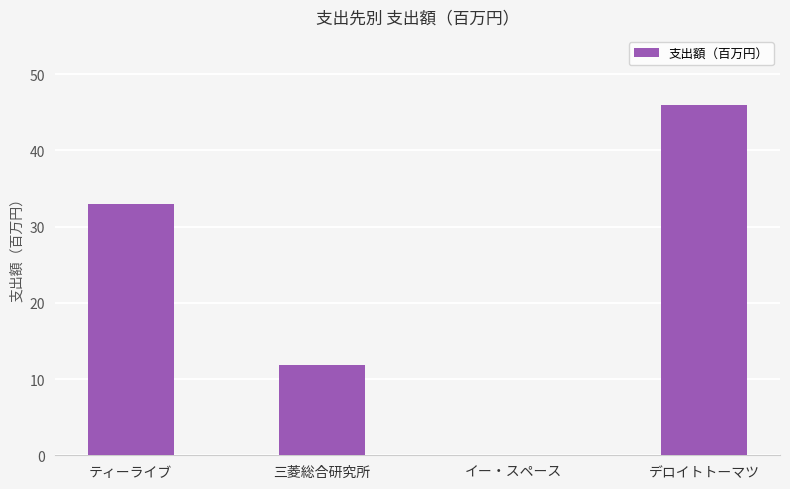

True or false: the data shows 69.0 at デロイトトーマツ.

False